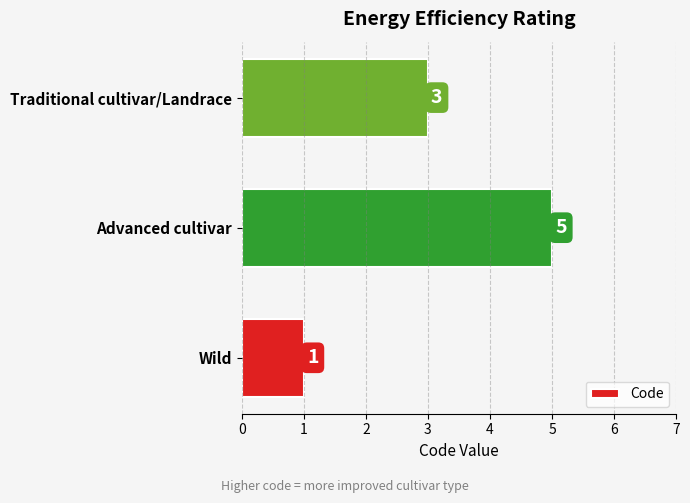

What is the sum of all values?

9